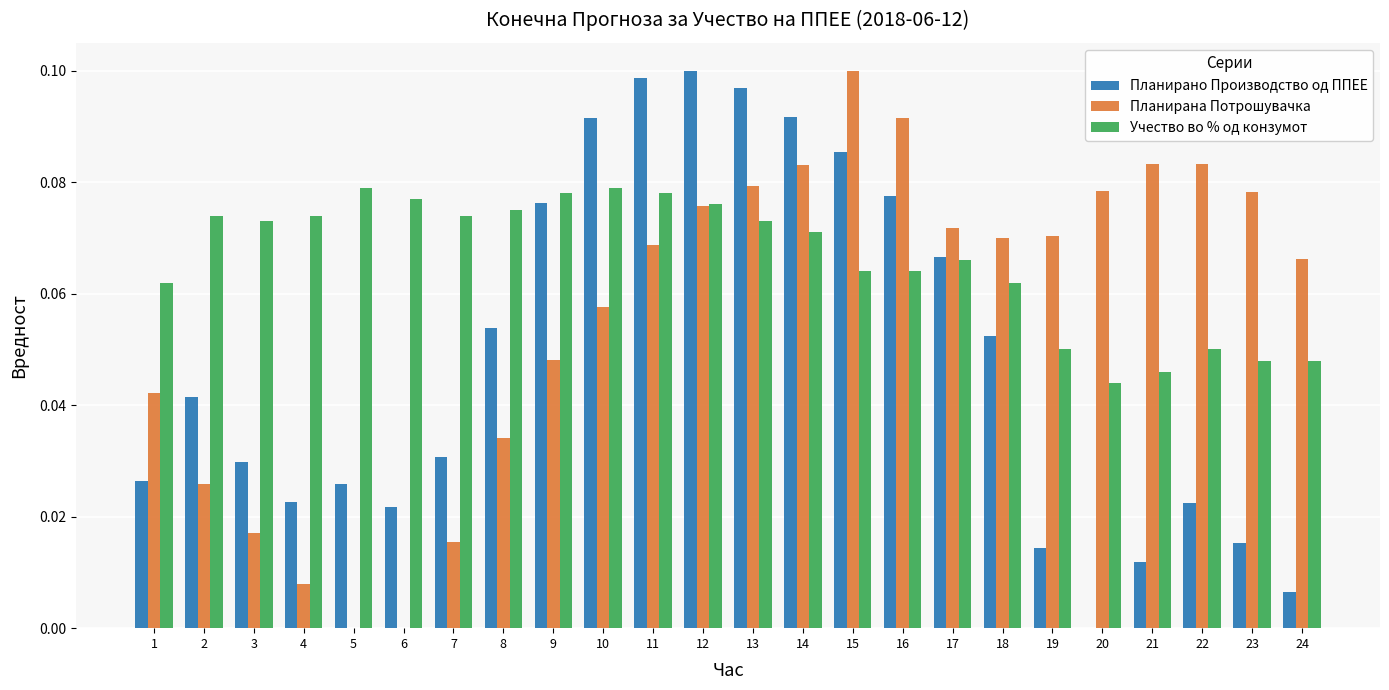

Between 13 and 17, which series saw the biggest shift?

Планирано Производство од ППЕЕ